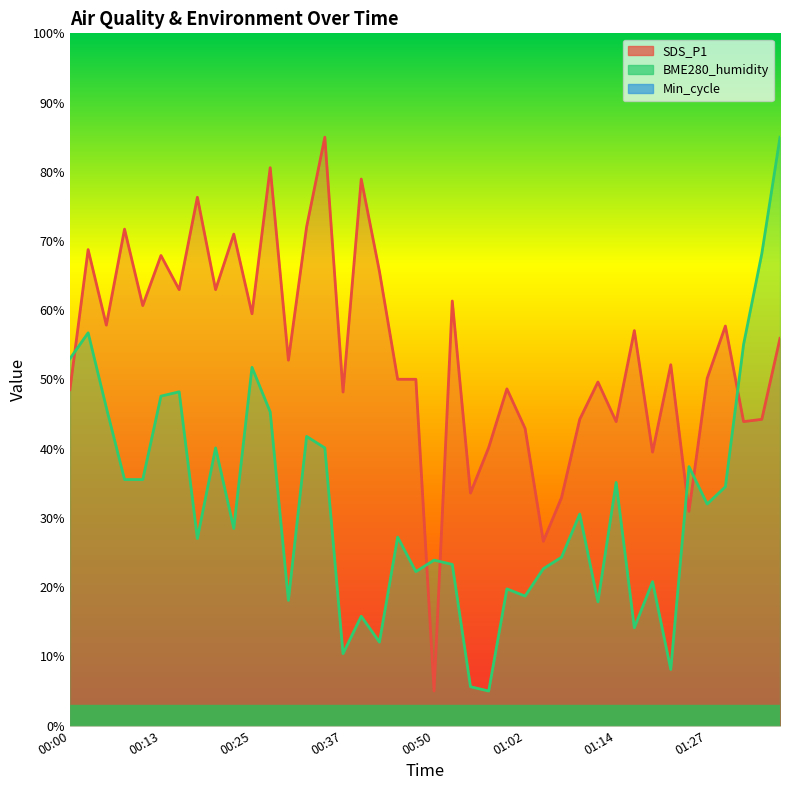

What is the label of the 32nd point from the left?

01:17